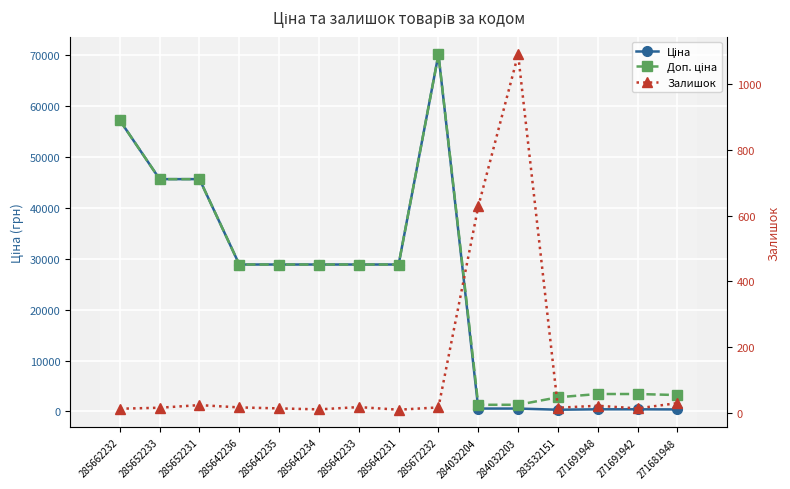

Rank the series by their maximum value, from lowest to highest.

Залишок, Ціна, Доп. ціна